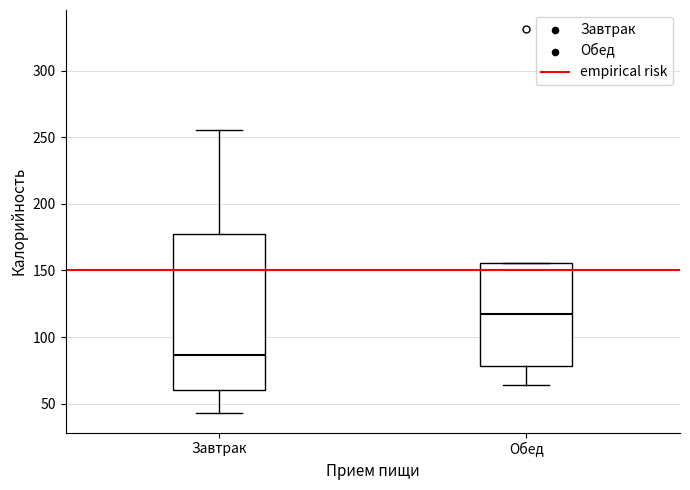

Where does the median line of the box for Обед sit on the y-axis? The values are not printed on the chart, so give them approximately, as read against the axis.

120